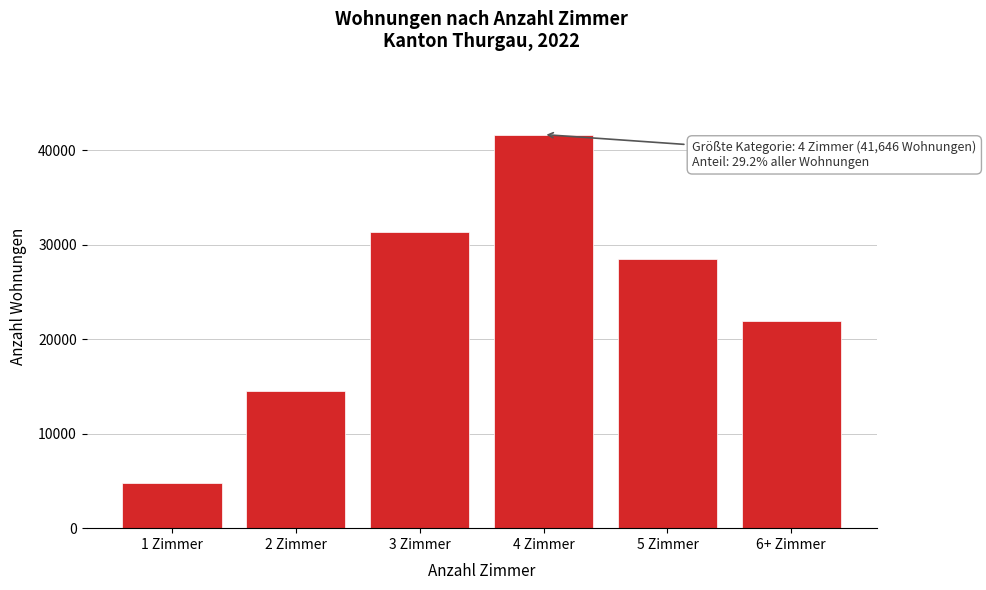

Reading left to right, what are all the values shown in this chart?

1 Zimmer=4768	2 Zimmer=14464	3 Zimmer=31344	4 Zimmer=41646	5 Zimmer=28504	6+ Zimmer=21896